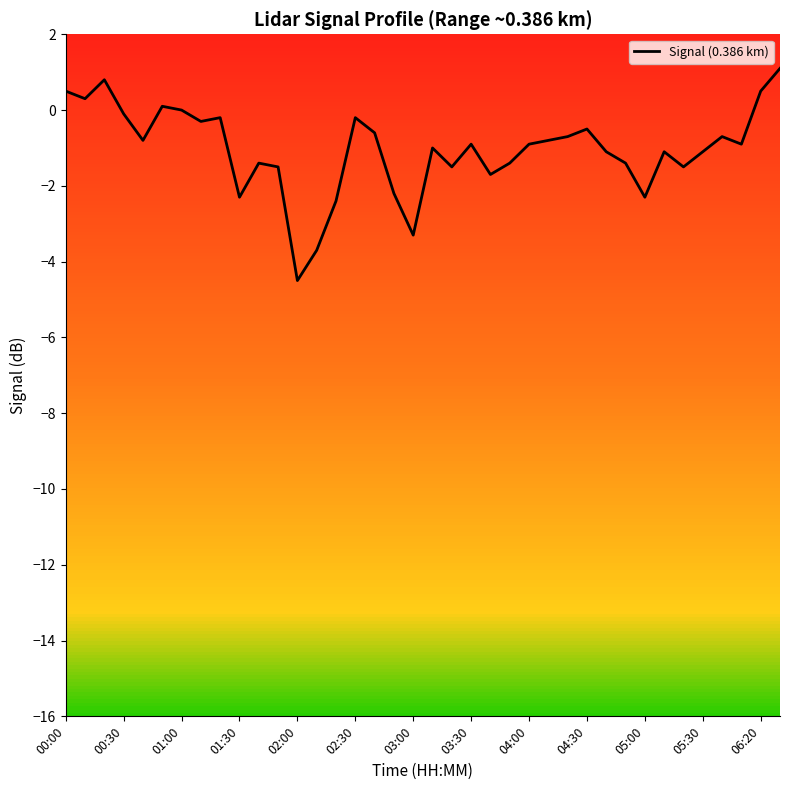

What is the sum of all values?

-39.7